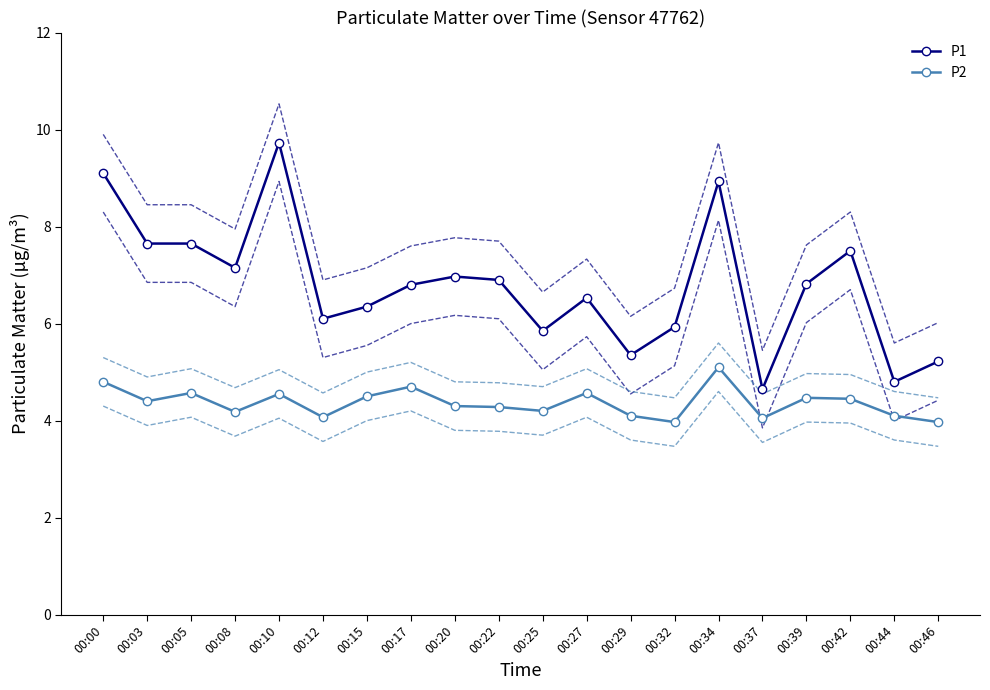

Is the value of P2 at 00:20 greater than the value of P1 at 00:15?

No